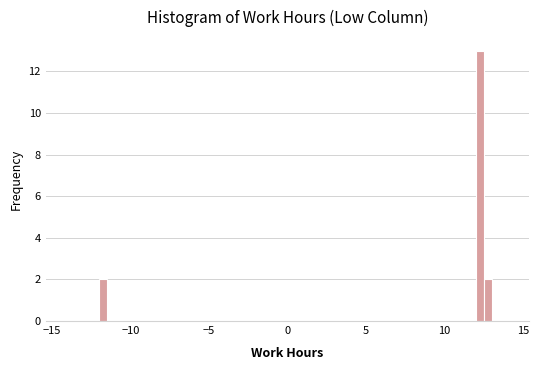

Around what value on the x-axis is the tallest bar? Give the approximate position of its centre, as read against the axis.

12.5